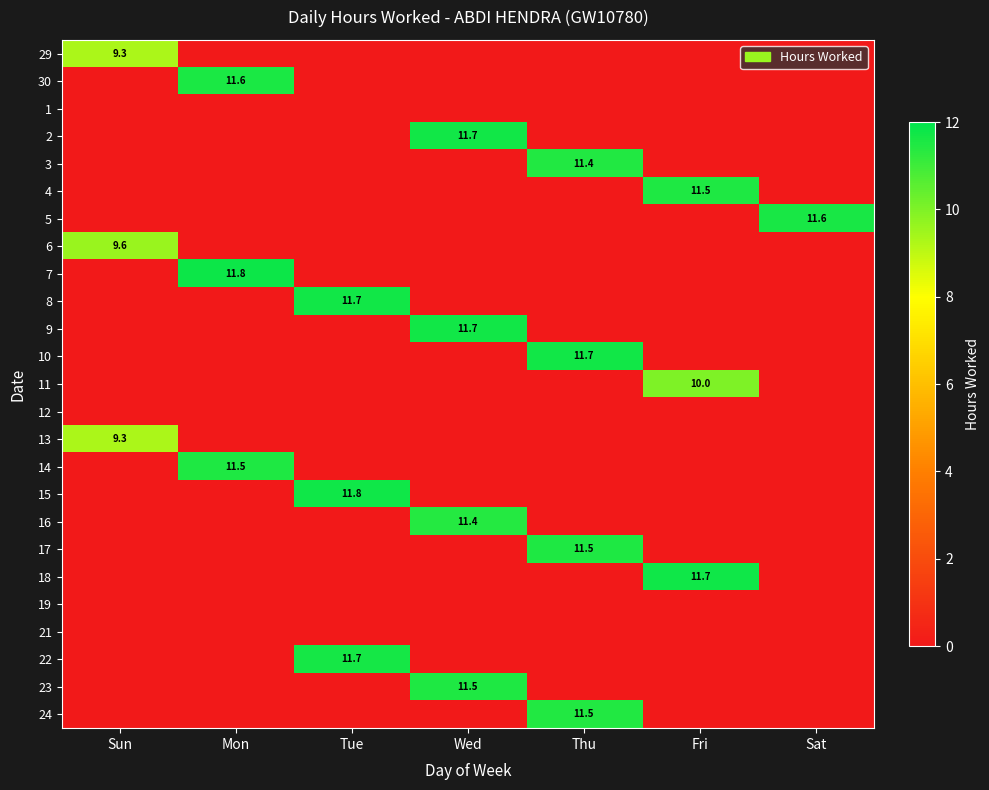

The value of 30 at Mon is 6.9. True or false?

False